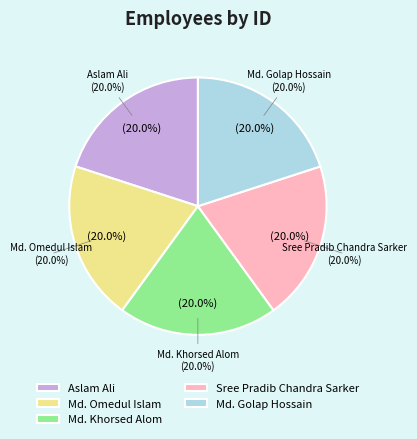

How much of the chart is everything except Md. Khorsed Alom?

80.0%